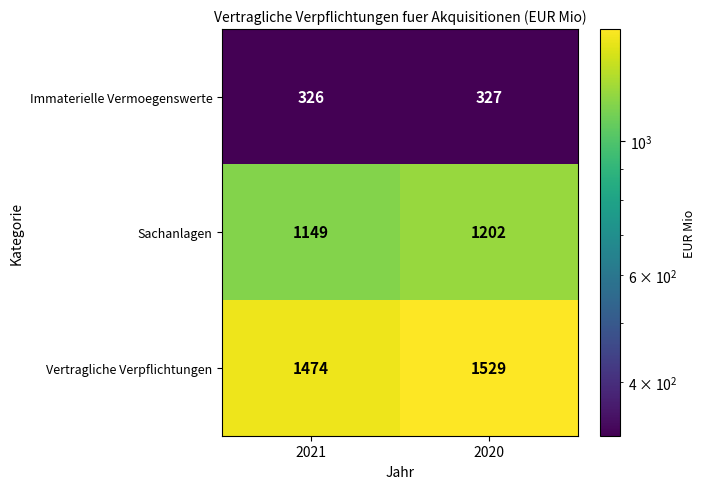

Reading left to right, what are all the values shown in this chart?

Immaterielle Vermoegenswerte: 2021=326	2020=327
Sachanlagen: 2021=1149	2020=1202
Vertragliche Verpflichtungen: 2021=1474	2020=1529